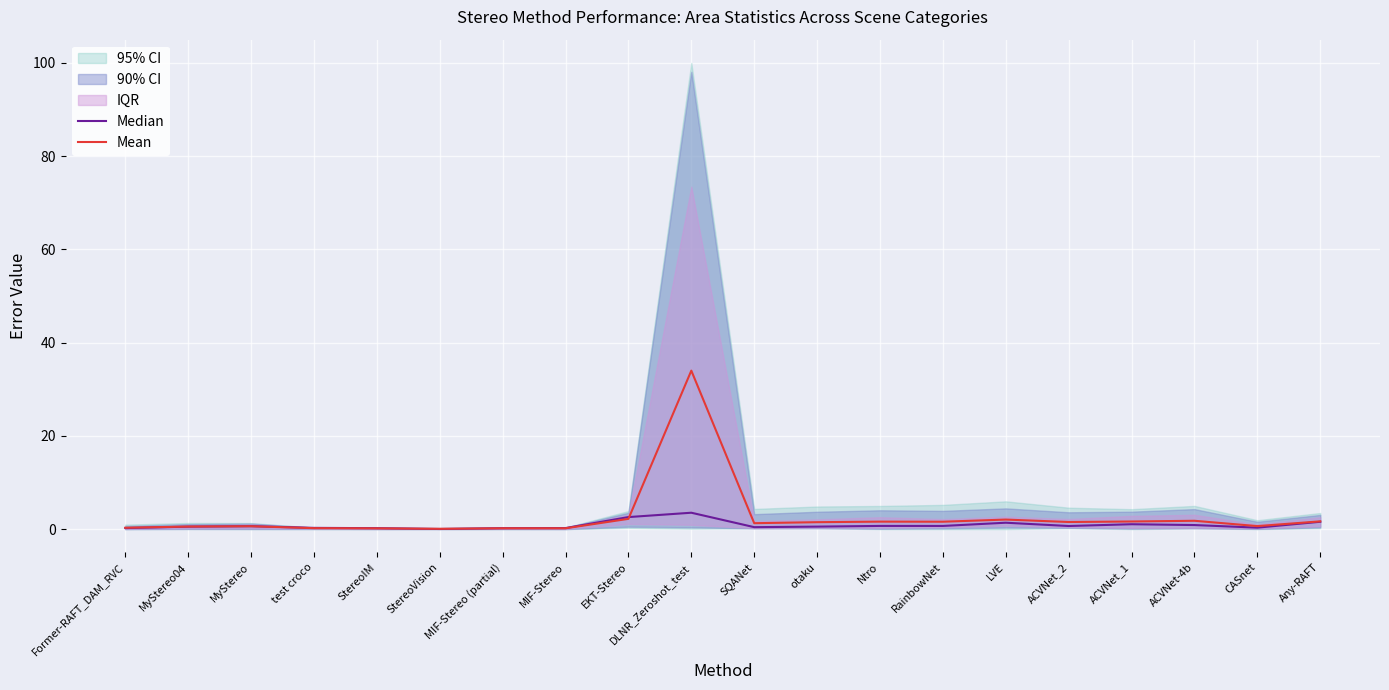

Reading left to right, list all the values displayed in this chart.

Median: Former-RAFT_DAM_RVC=0.2	MyStereo04=0.5	MyStereo=0.6	test croco=0.3	StereoIM=0.2	StereoVision=0.0	MIF-Stereo (partial)=0.2	MIF-Stereo=0.2	EKT-Stereo=2.6	DLNR_Zeroshot_test=3.5	SQANet=0.4	otaku=0.5	Ntro=0.7	RainbowNet=0.7	LVE=1.4	ACVNet_2=0.7	ACVNet_1=1.1	ACVNet-4b=0.9	CASnet=0.3	Any-RAFT=1.6
Mean: Former-RAFT_DAM_RVC=0.3	MyStereo04=0.6	MyStereo=0.6	test croco=0.2	StereoIM=0.2	StereoVision=0.1	MIF-Stereo (partial)=0.2	MIF-Stereo=0.2	EKT-Stereo=2.2	DLNR_Zeroshot_test=34.0	SQANet=1.3	otaku=1.5	Ntro=1.6	RainbowNet=1.6	LVE=2.1	ACVNet_2=1.5	ACVNet_1=1.6	ACVNet-4b=1.8	CASnet=0.7	Any-RAFT=1.7